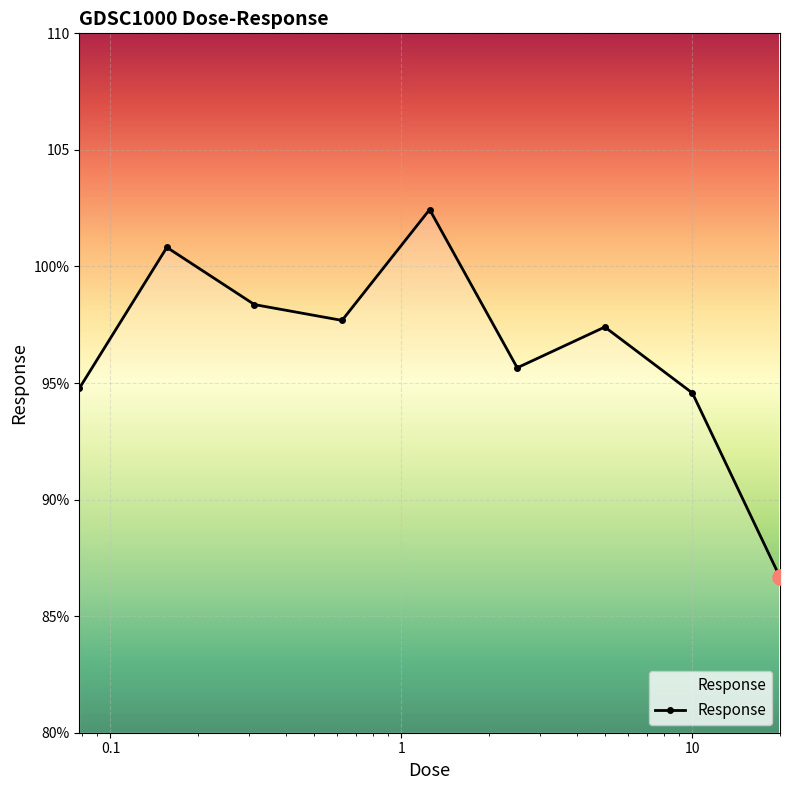

Does the chart have visible grid lines?

Yes